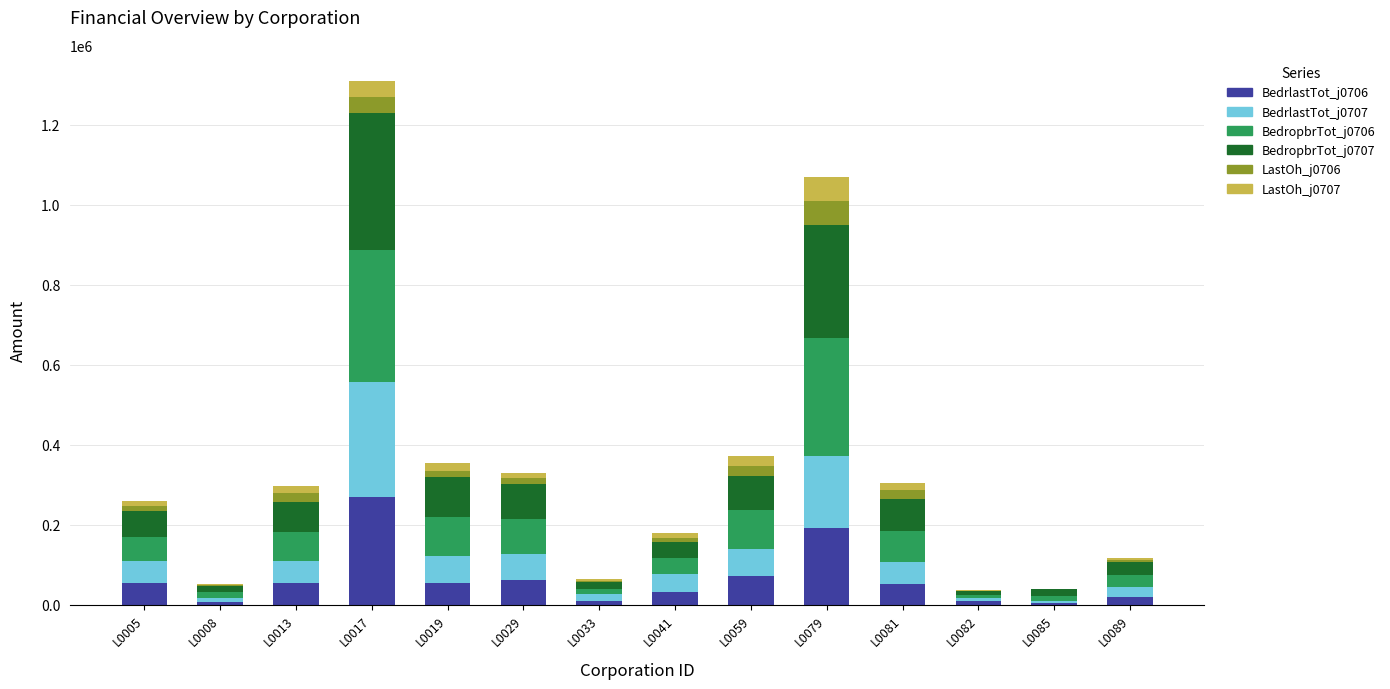

Does the chart contain stacked bars?

Yes